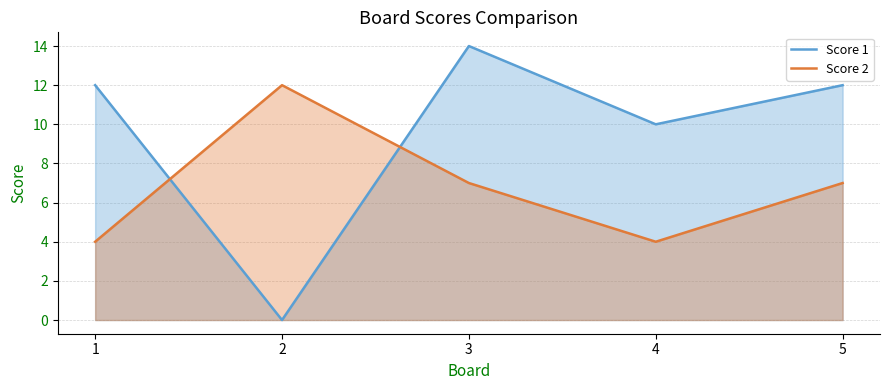

Where is Score 1 nearest to the value 7?

4